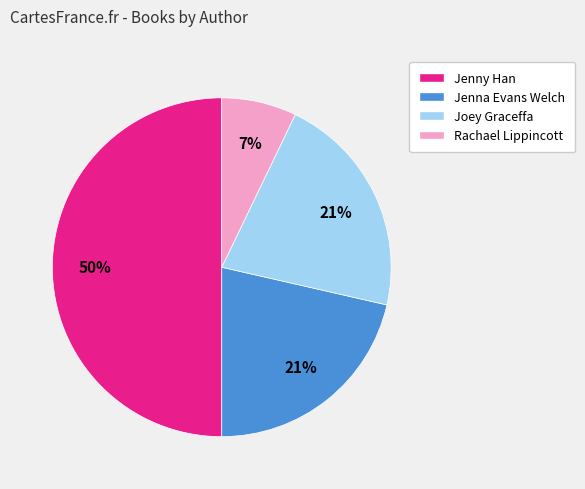

Is Joey Graceffa the majority of the pie?

No